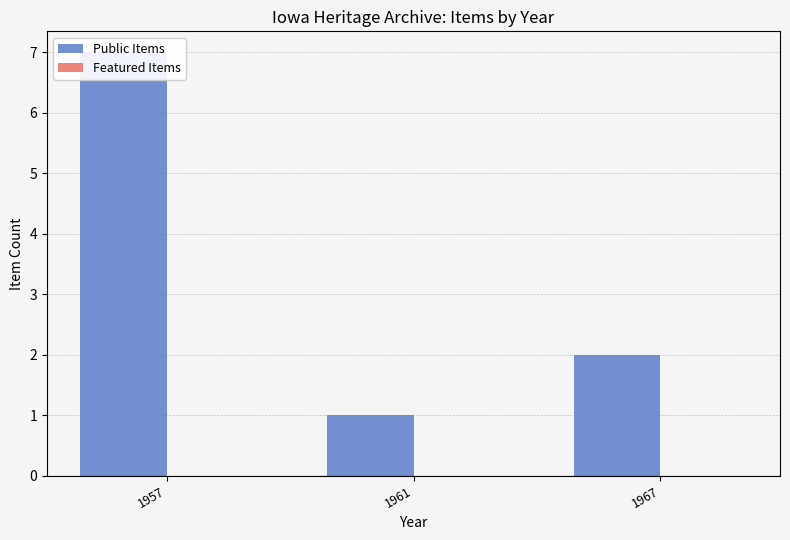

The Public Items series shows 1 at 1961. True or false?

True